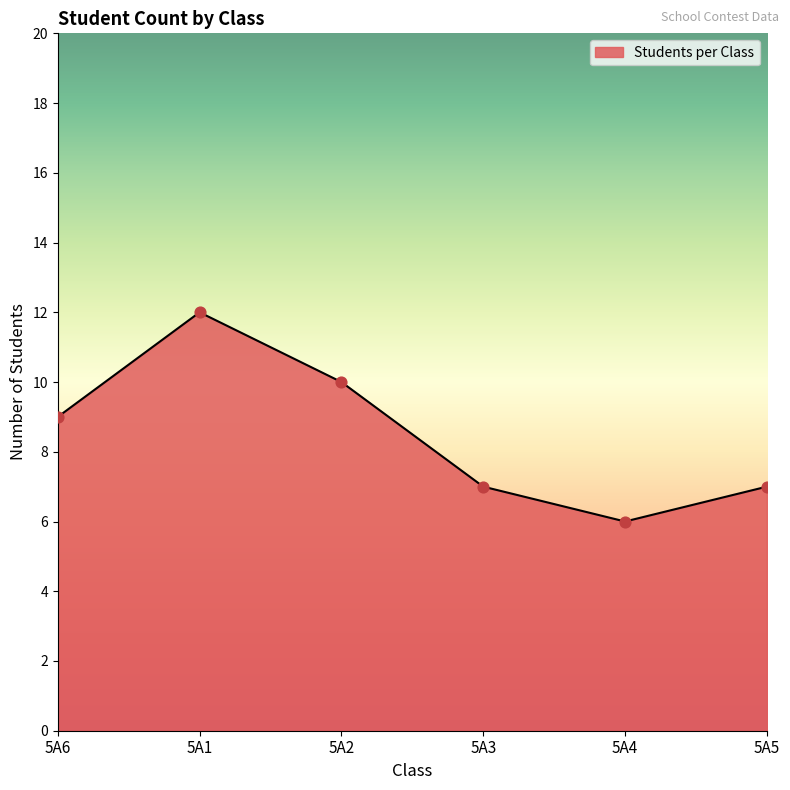

Approximately how many times larger is the value at 5A3 compared to 5A2?

0.7